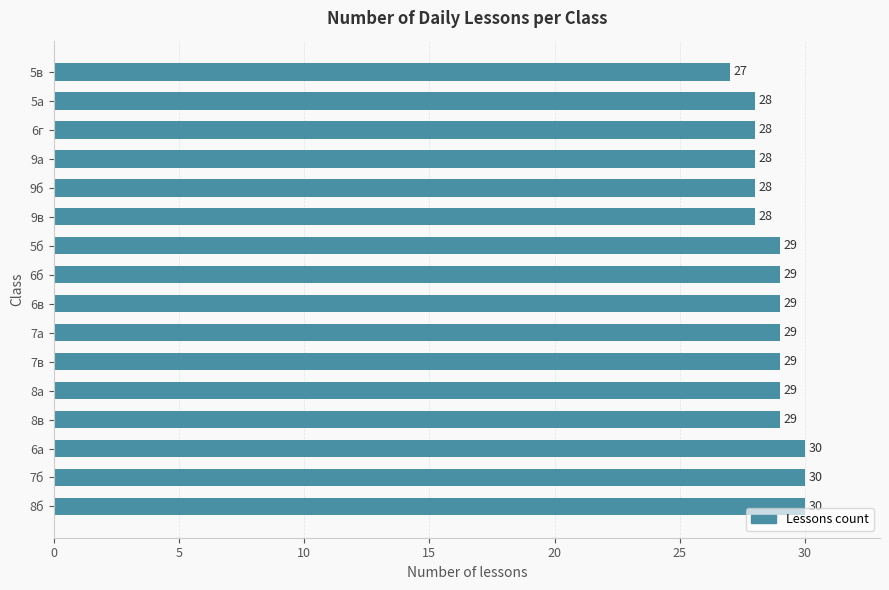

Between 5б and 5в, which is larger?

5б